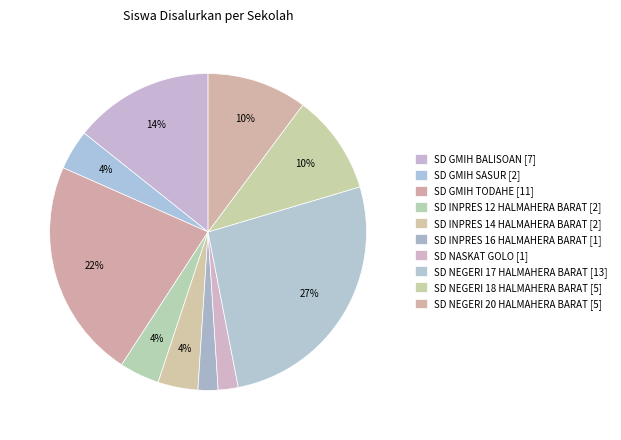

True or false: SD GMIH BALISOAN accounts for 21% of the total.

False